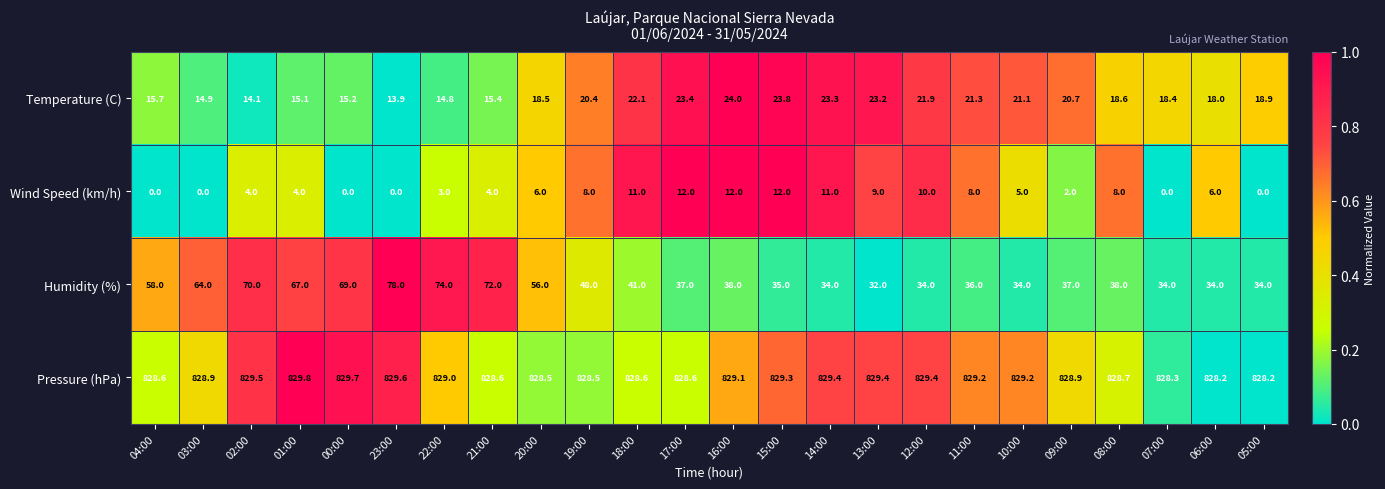

Which category has the highest value across all series?

01:00